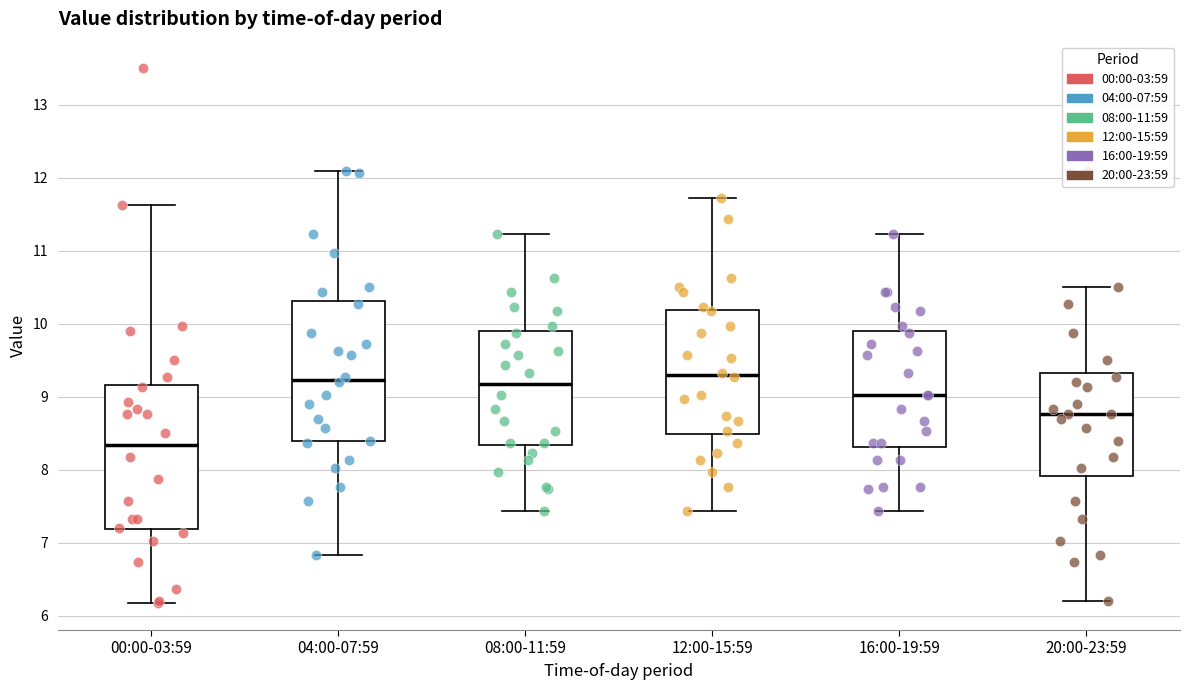

Reading left to right, transcribe this box plot: for each box, give where its median line is, the range the box spans, and where its two whiskers end, as read against the y-axis. The values are not printed on the chart, so give them approximately, as read against the axis.

00:00-03:59: median 8.3, box 7.2 to 9.2, whiskers 6.2 to 11.6
04:00-07:59: median 9.2, box 8.4 to 10.3, whiskers 6.8 to 12.1
08:00-11:59: median 9.2, box 8.3 to 9.9, whiskers 7.4 to 11.2
12:00-15:59: median 9.3, box 8.5 to 10.2, whiskers 7.4 to 11.7
16:00-19:59: median 9.0, box 8.3 to 9.9, whiskers 7.4 to 11.2
20:00-23:59: median 8.8, box 7.9 to 9.3, whiskers 6.2 to 10.5